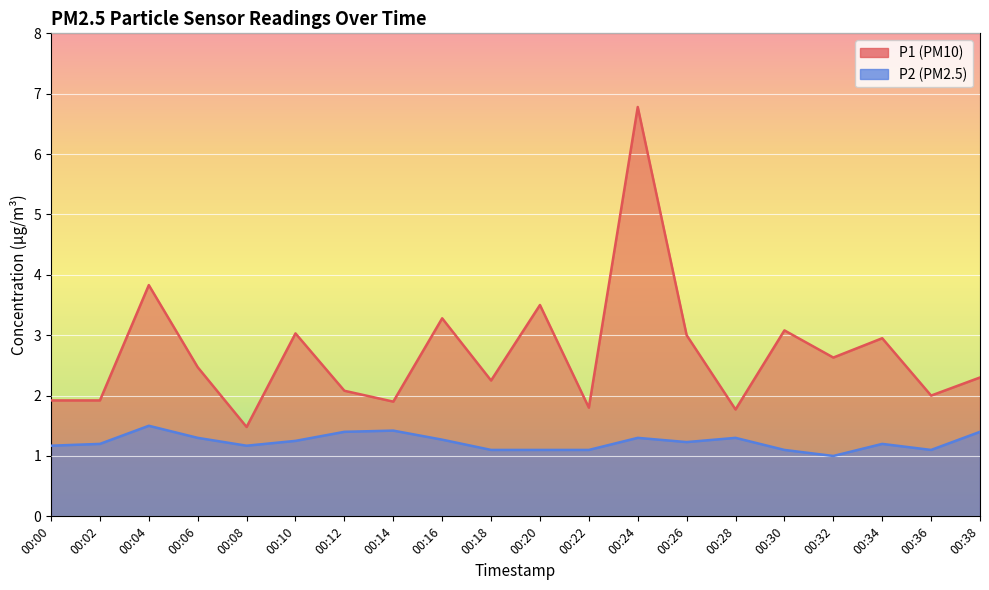

Is it true that P2 equals 2.2 at 00:10?

False